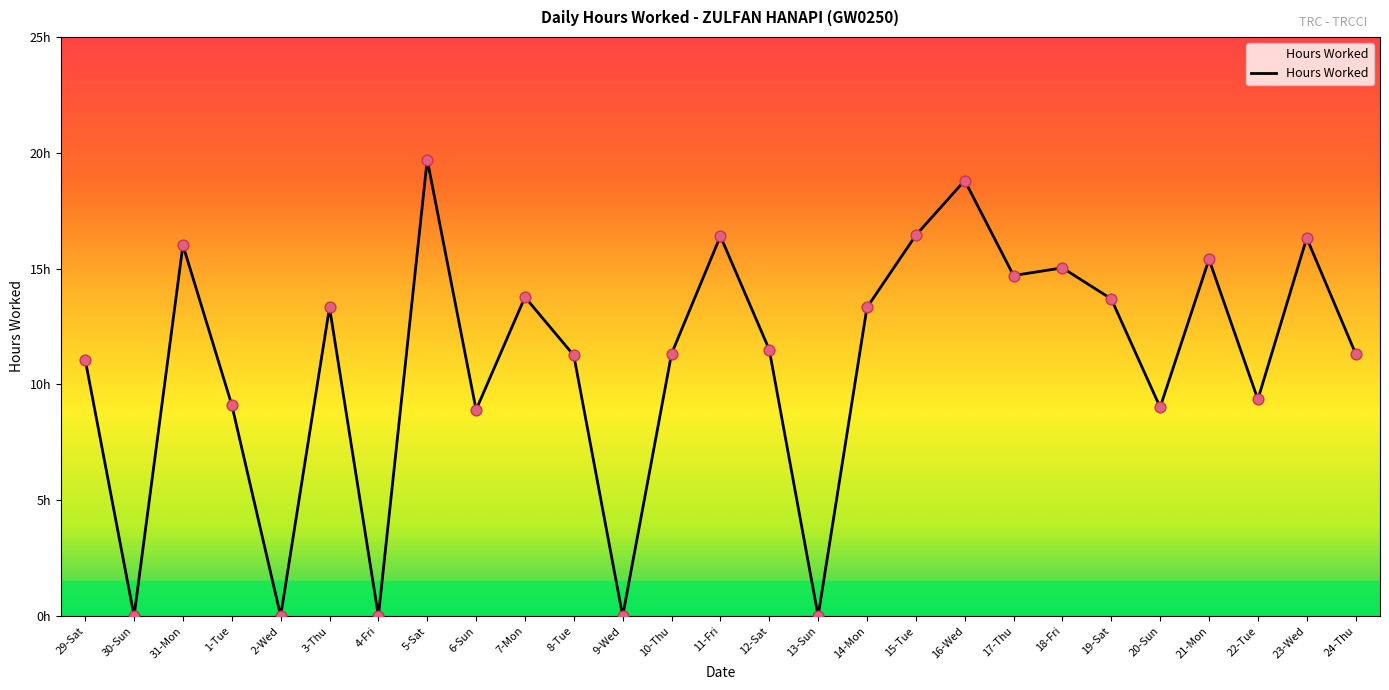

Between 4-Fri and 29-Sat, which is larger?

29-Sat